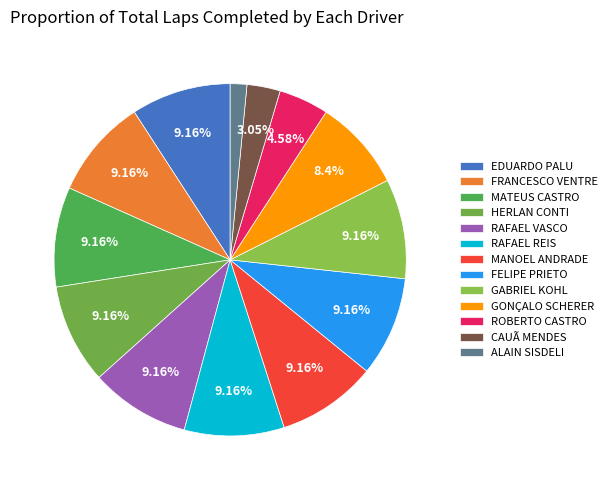

Combined, do RAFAEL VASCO and ALAIN SISDELI account for over 50%?

No